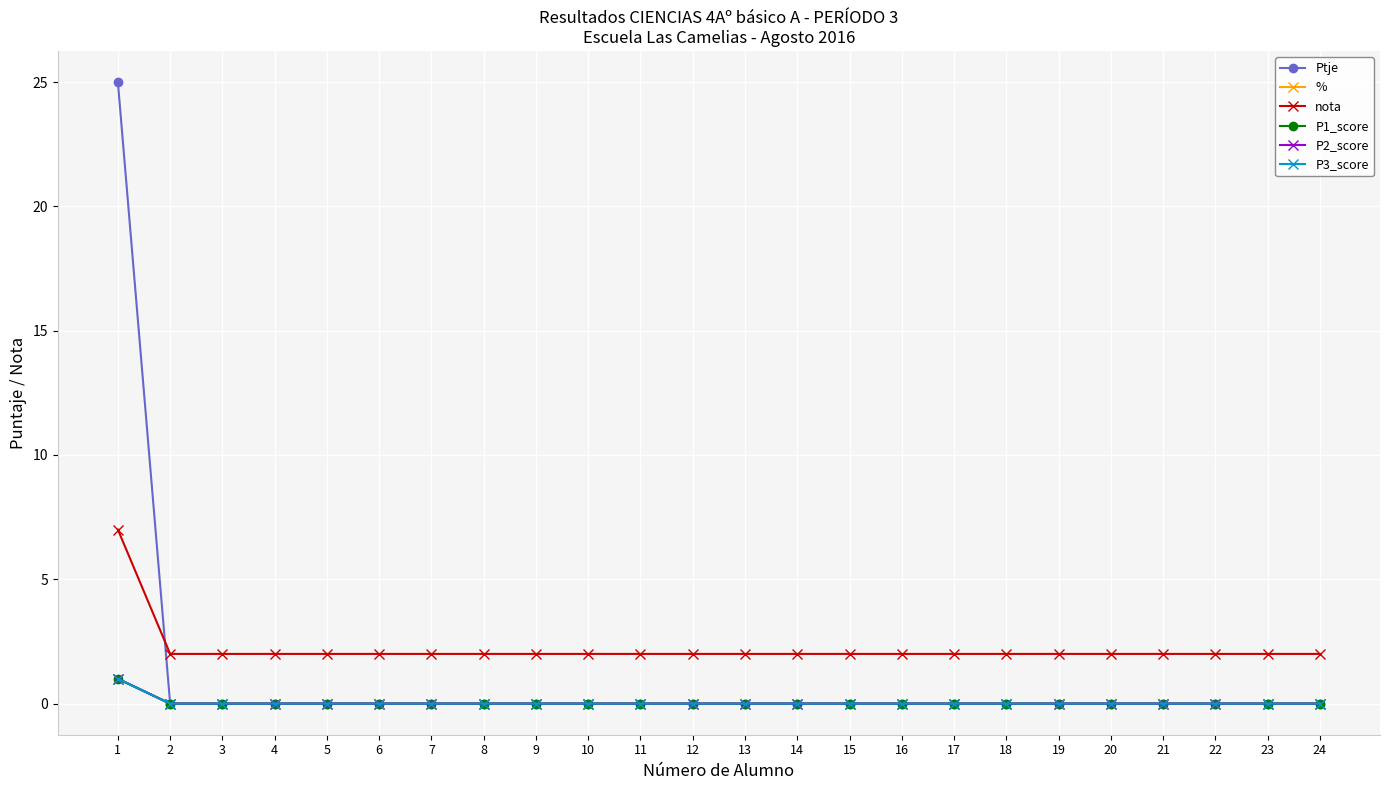

At which category is the sum across all series the highest?

1